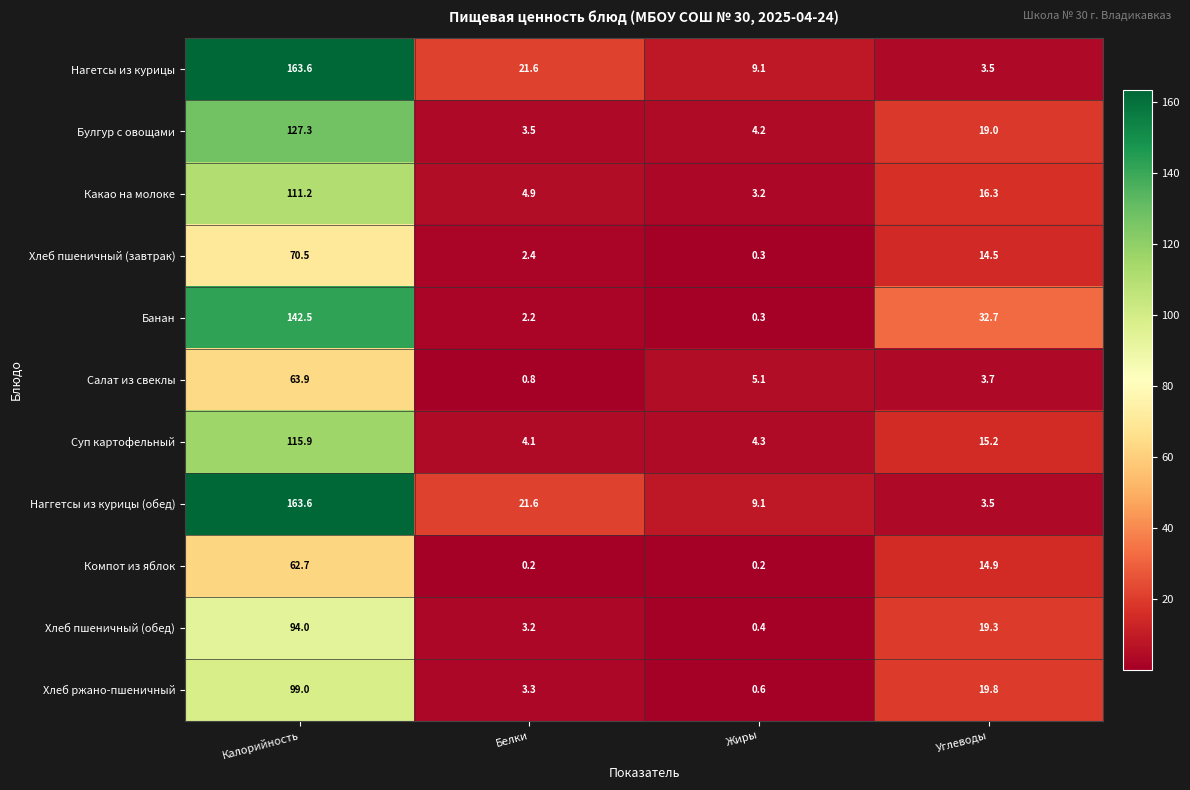

The Булгур с овощами series shows 3.5 at Белки. True or false?

True